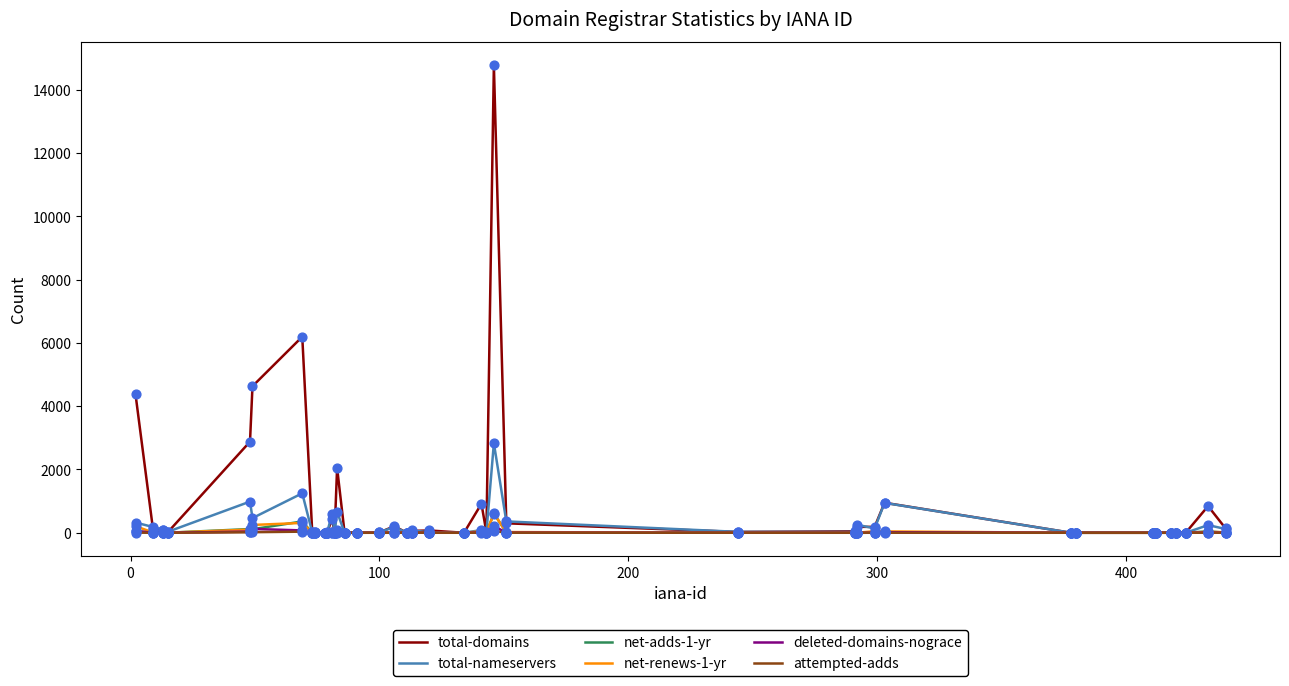

Which series has the largest total across all categories?

total-domains